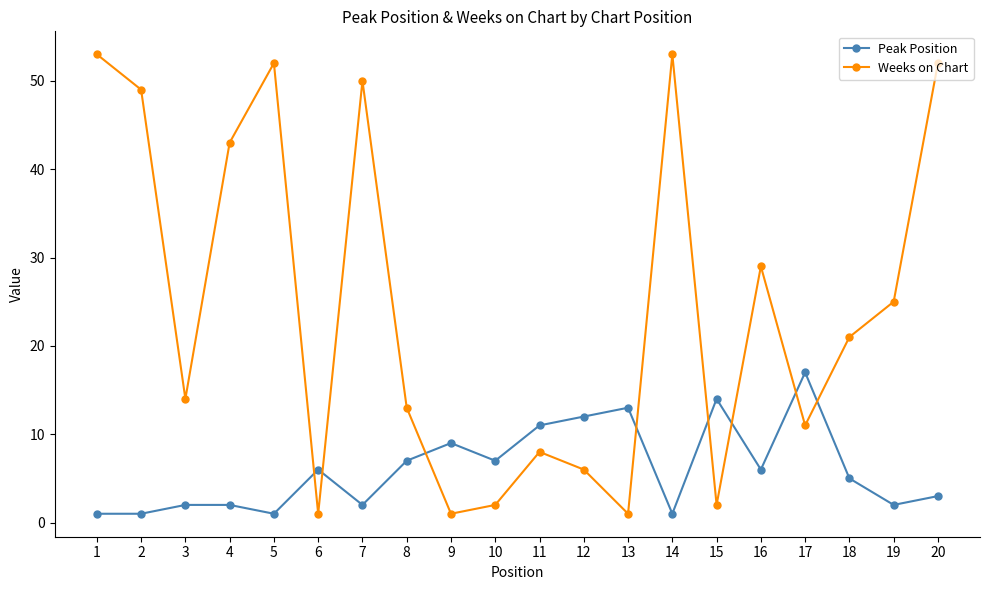

True or false: Weeks on Chart has more than 1 points higher than both neighbors.

True